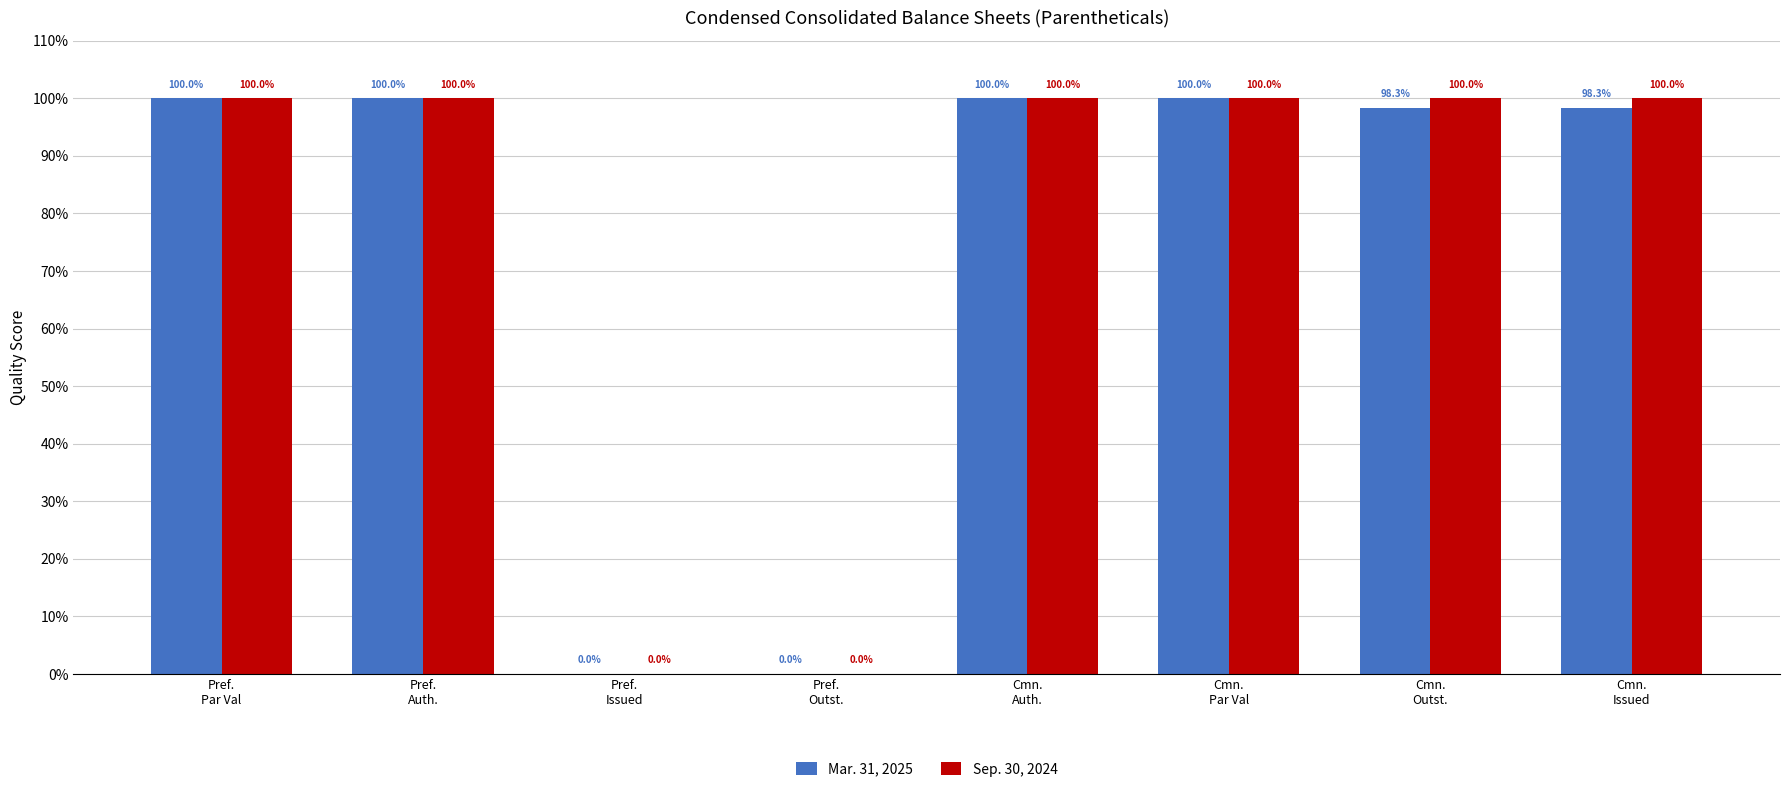

What are all the series names shown in the legend?

Mar. 31, 2025, Sep. 30, 2024